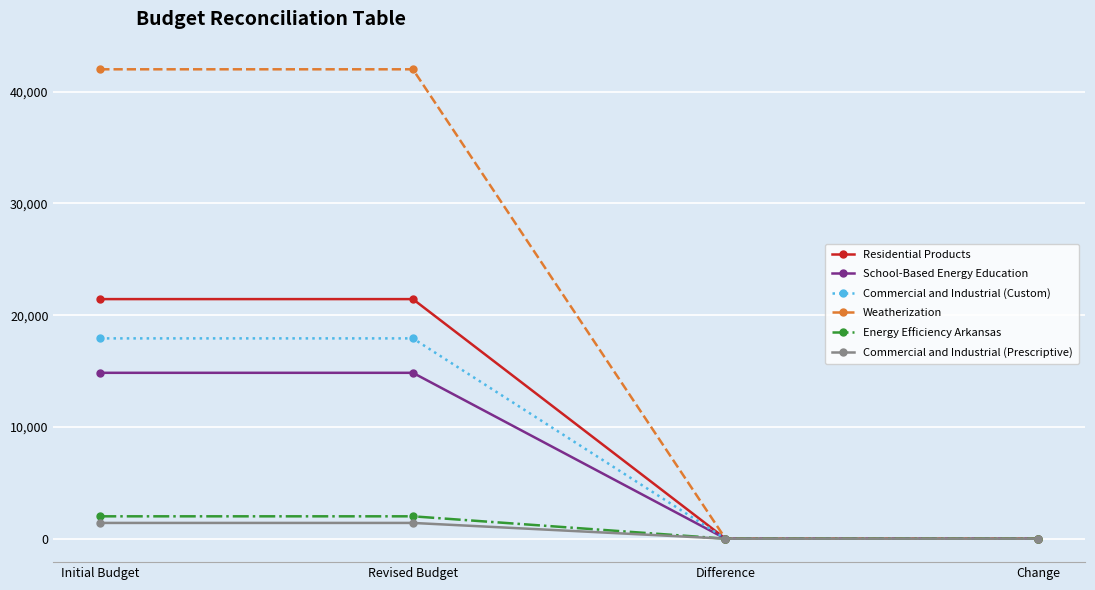

Rank the series by their maximum value, from lowest to highest.

Commercial and Industrial (Prescriptive), Energy Efficiency Arkansas, School-Based Energy Education, Commercial and Industrial (Custom), Residential Products, Weatherization